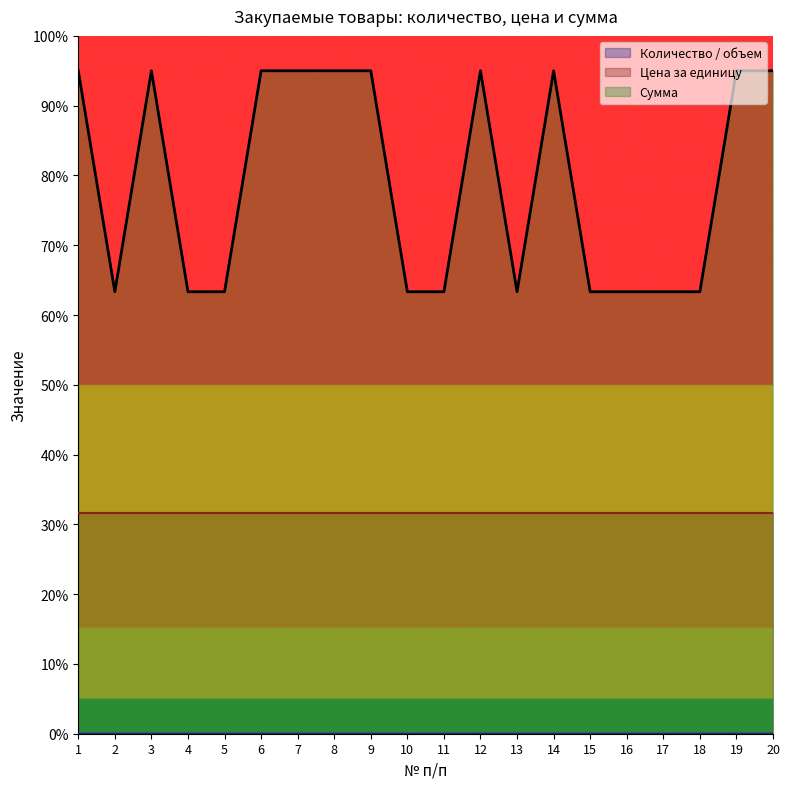

What is the value of the Сумма point at the 9th from the left?

95.0